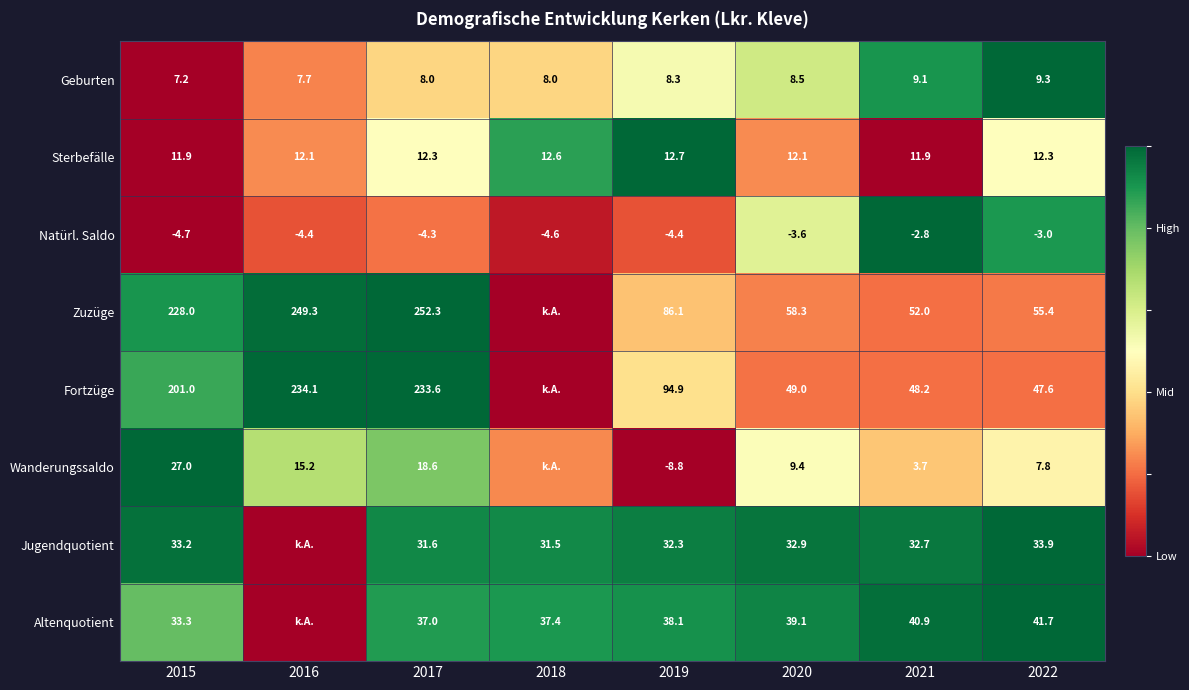

What is the difference between the highest and lowest values at 2022?

58.4